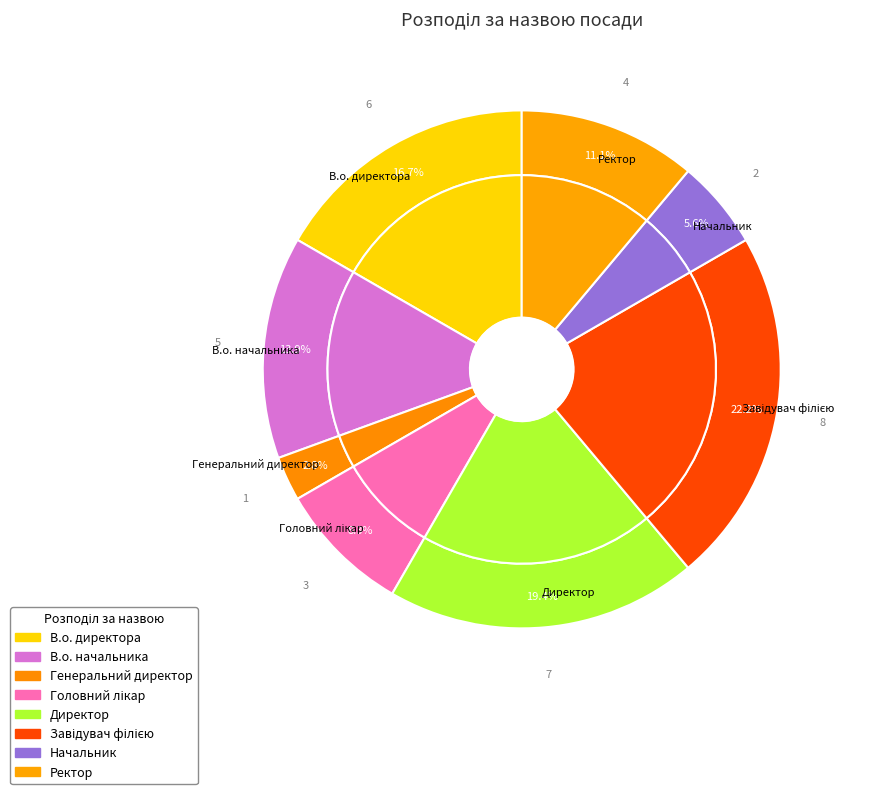

To the nearest percent, what is the difference between the largest and smallest slice percentages?

19%